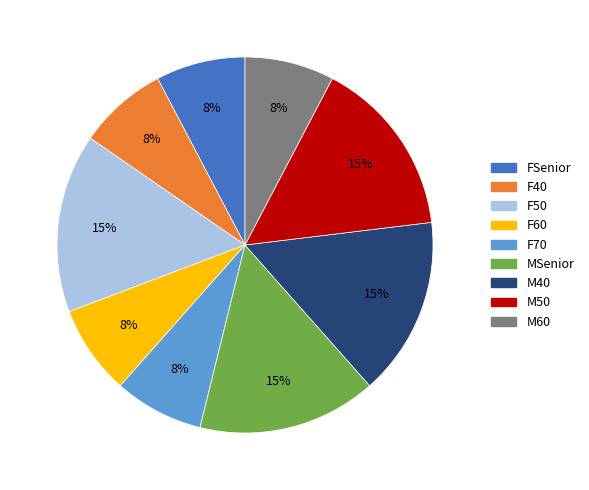

Does FSenior account for over 50% of the chart?

No